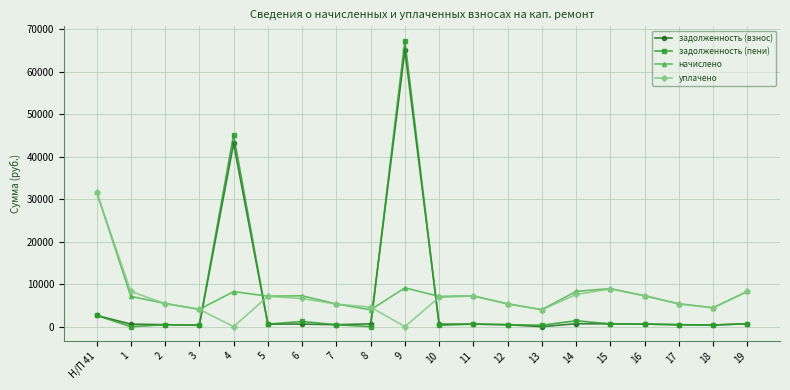

True or false: начислено has more than 0 interior local peaks.

True